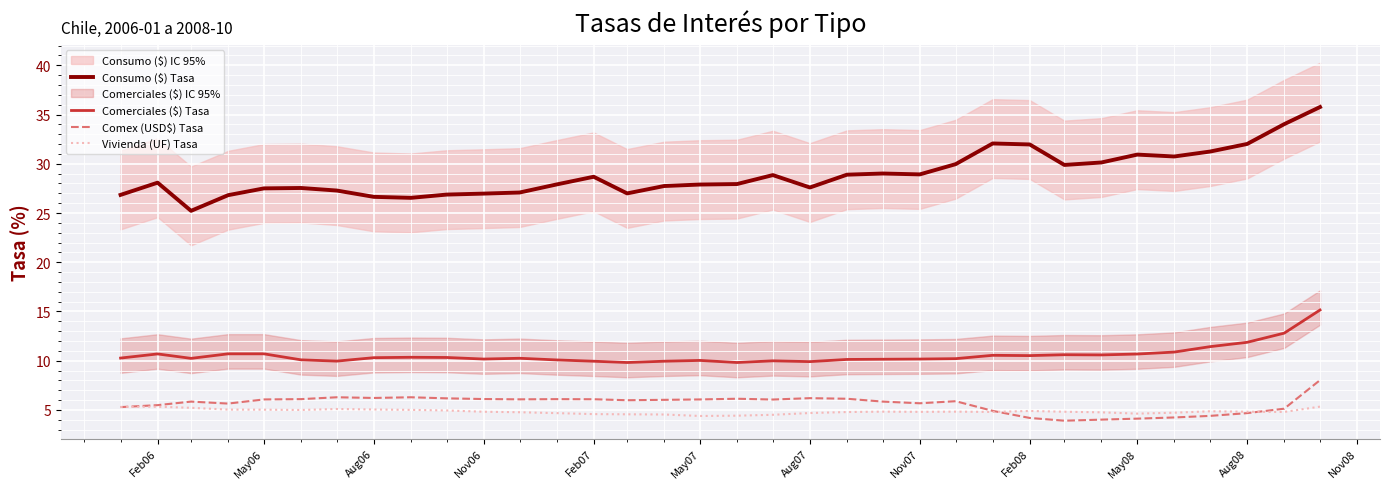

True or false: Vivienda (UF) Tasa and Comerciales ($) Tasa intersect in this chart.

False